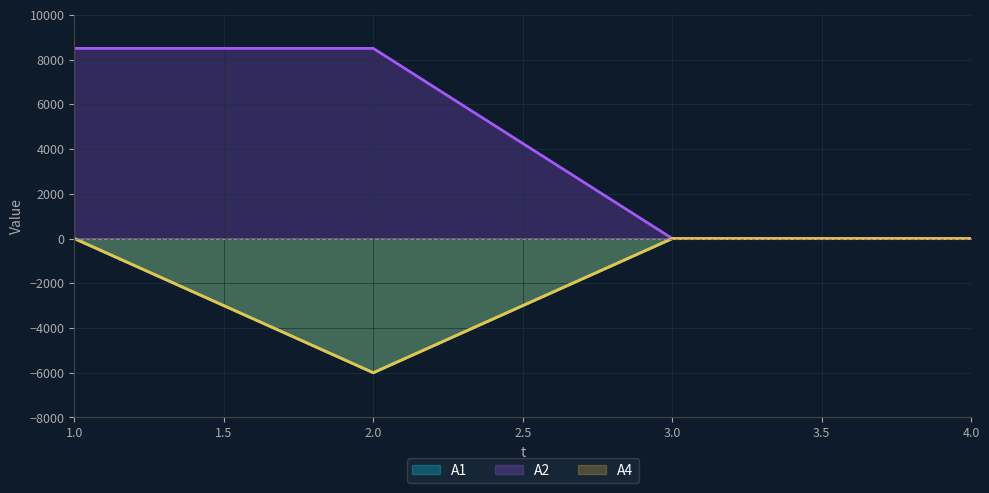

True or false: A4 and A1 intersect in this chart.

False